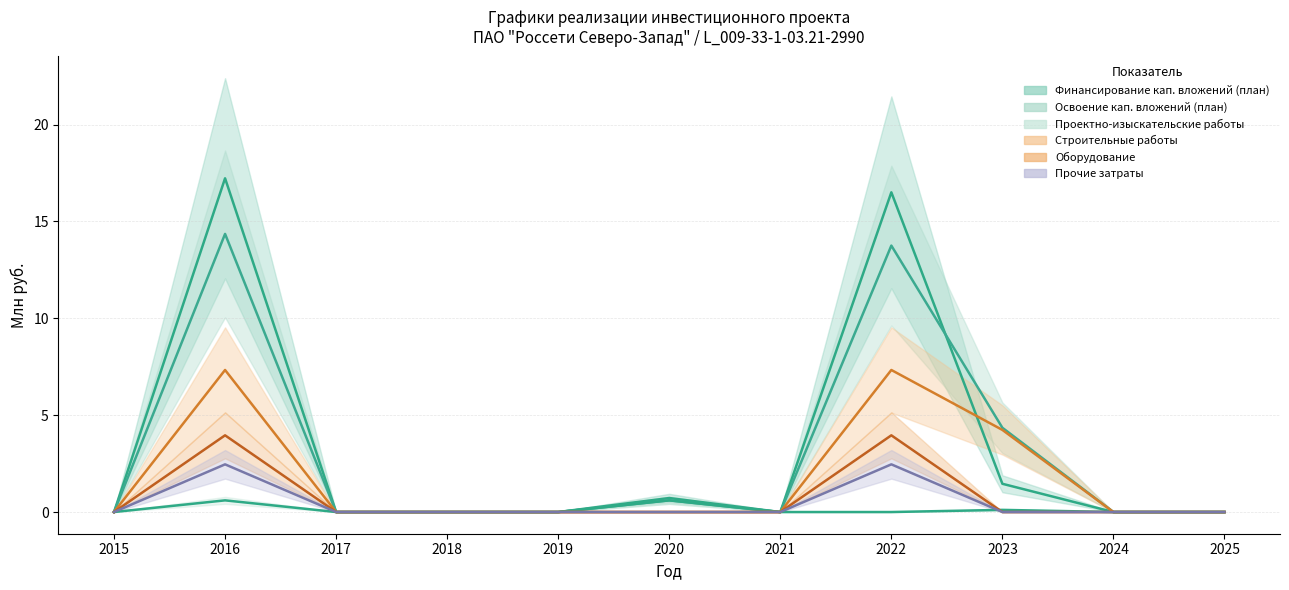

Between which two adjacent categories do Финансирование кап. вложений (план) and Освоение кап. вложений (план) first intersect?

2022 and 2023